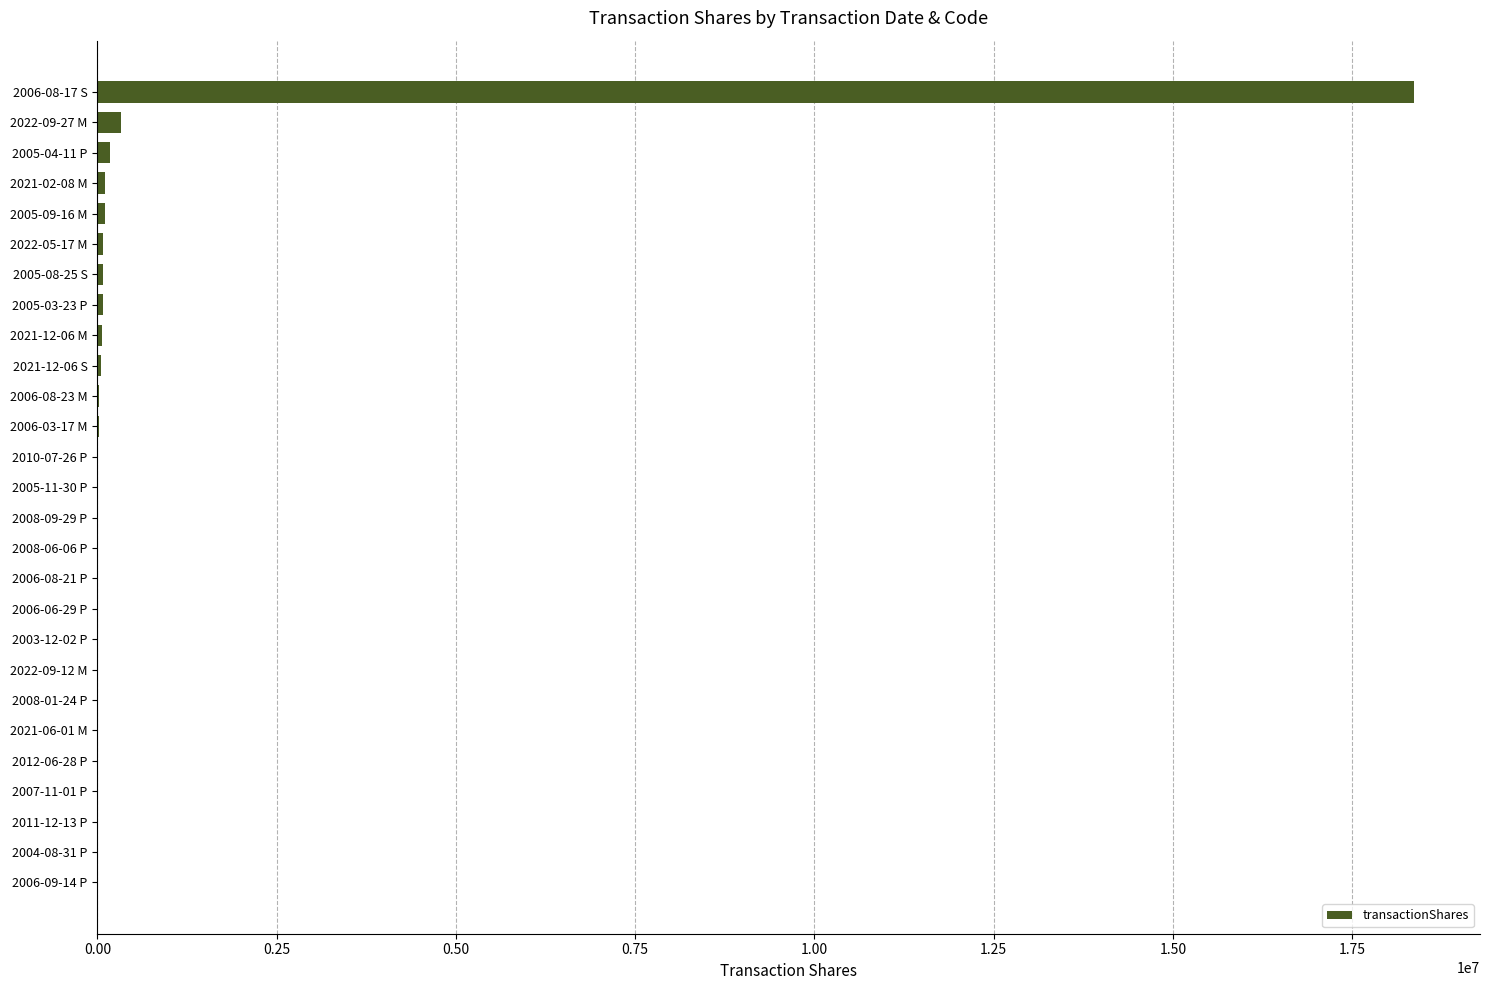

At which label is the value closest to 9183481?

2022-09-27 M